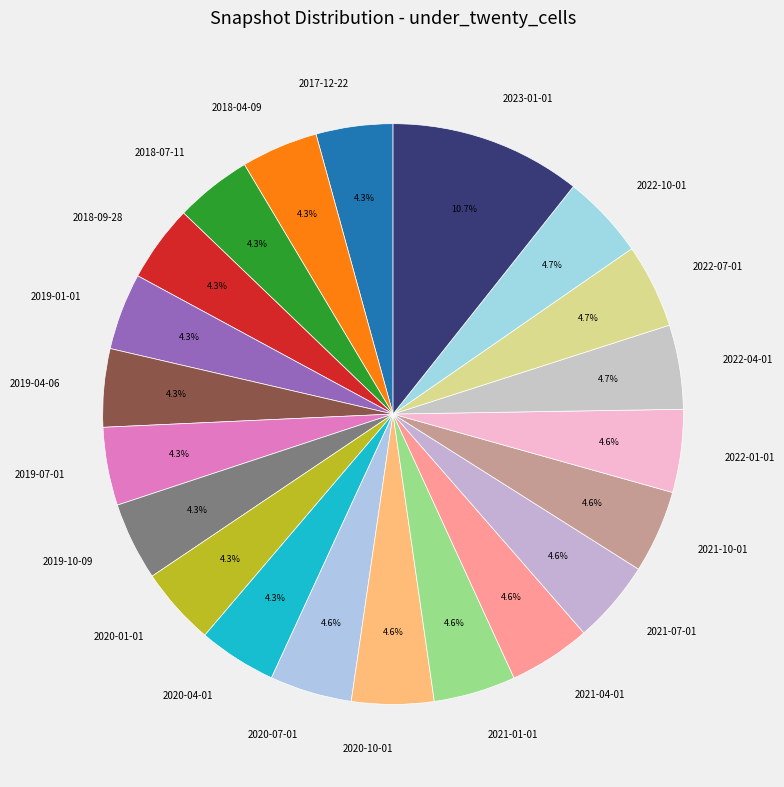

Which slice is the largest?

2023-01-01